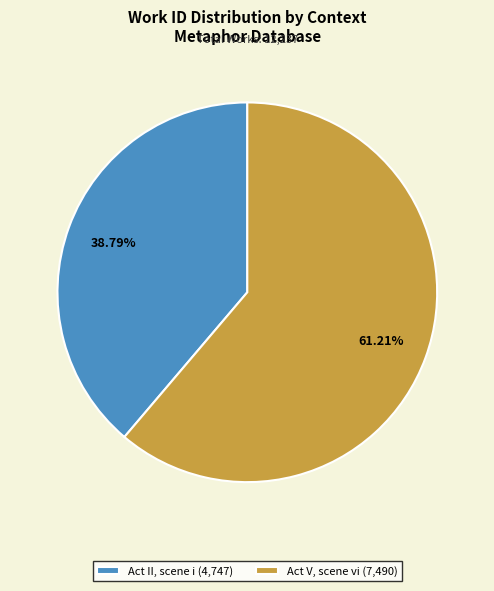

To the nearest percent, what portion does Act V, scene vi represent?

61%